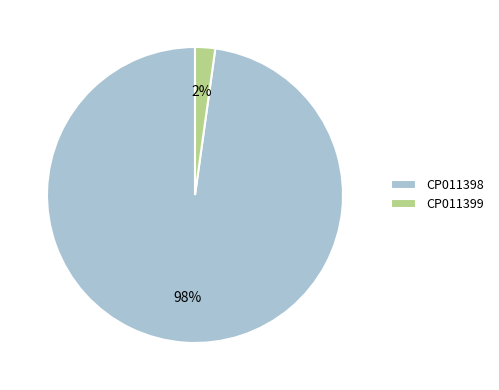

To the nearest percent, what is the combined percentage of CP011398 and CP011399?

100%